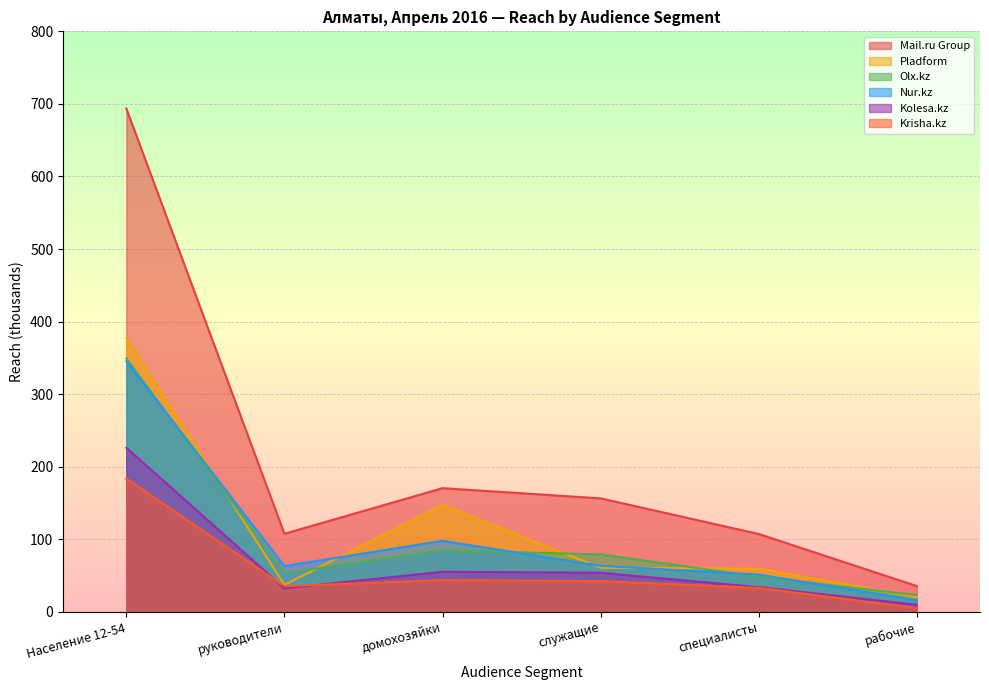

How many times do Kolesa.kz and Krisha.kz cross each other?

2